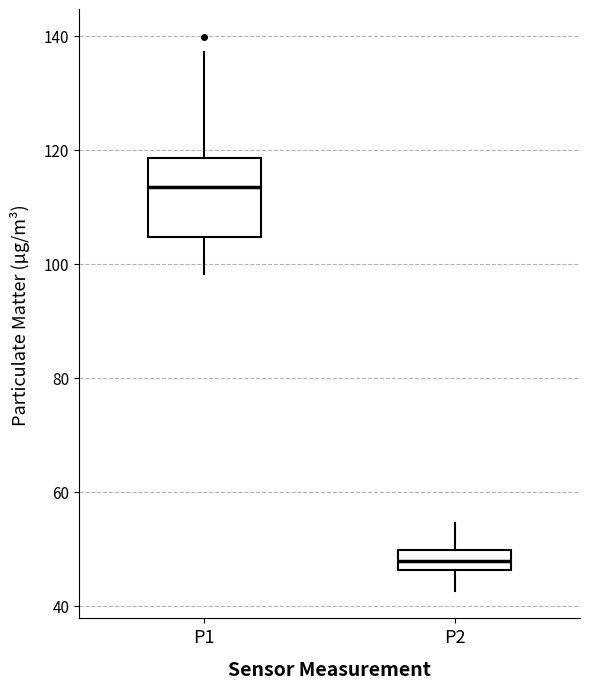

Reading left to right, read every box against the y-axis: the position of its median line, the range the box covers, and the ends of its whiskers. The values are not printed on the chart, so give them approximately, as read against the axis.

P1: median 114, box 104 to 118, whiskers 98 to 138
P2: median 48, box 46 to 50, whiskers 42 to 54